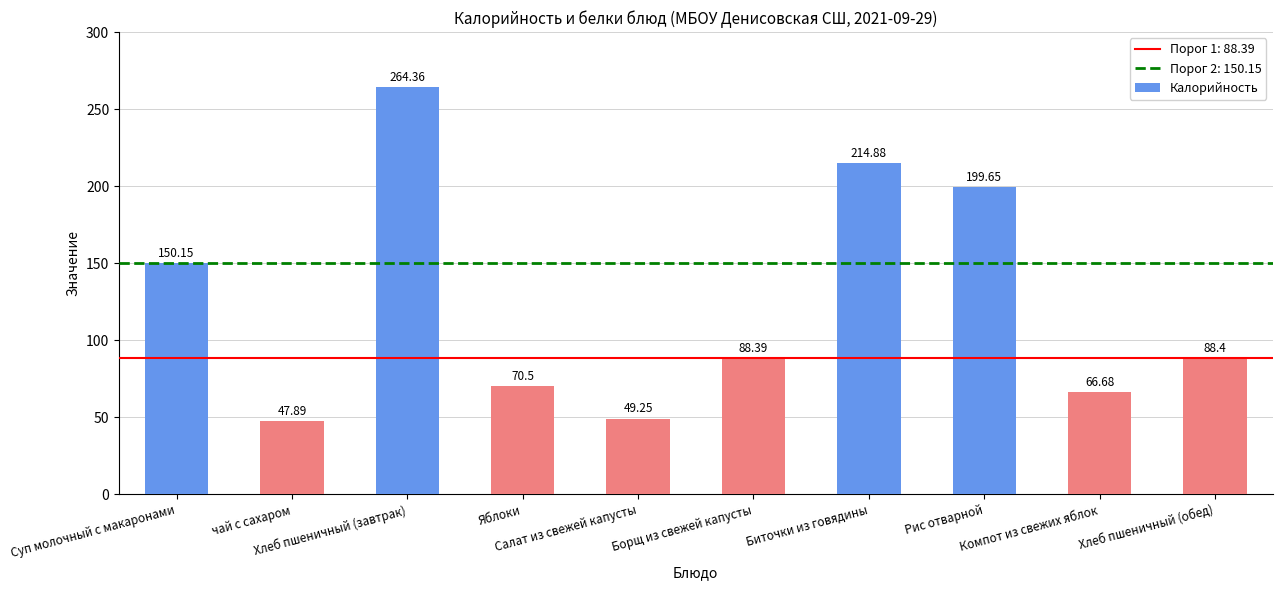

Where is the data nearest to the value 156?

Суп молочный с макаронами